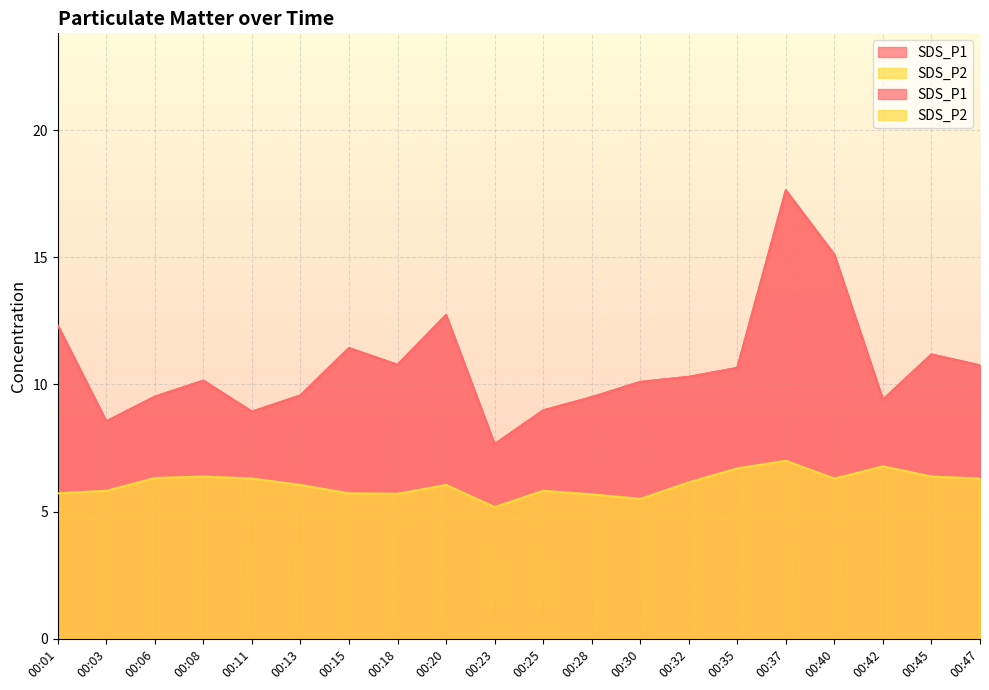

At which category does SDS_P2 reach its first local peak?

00:08